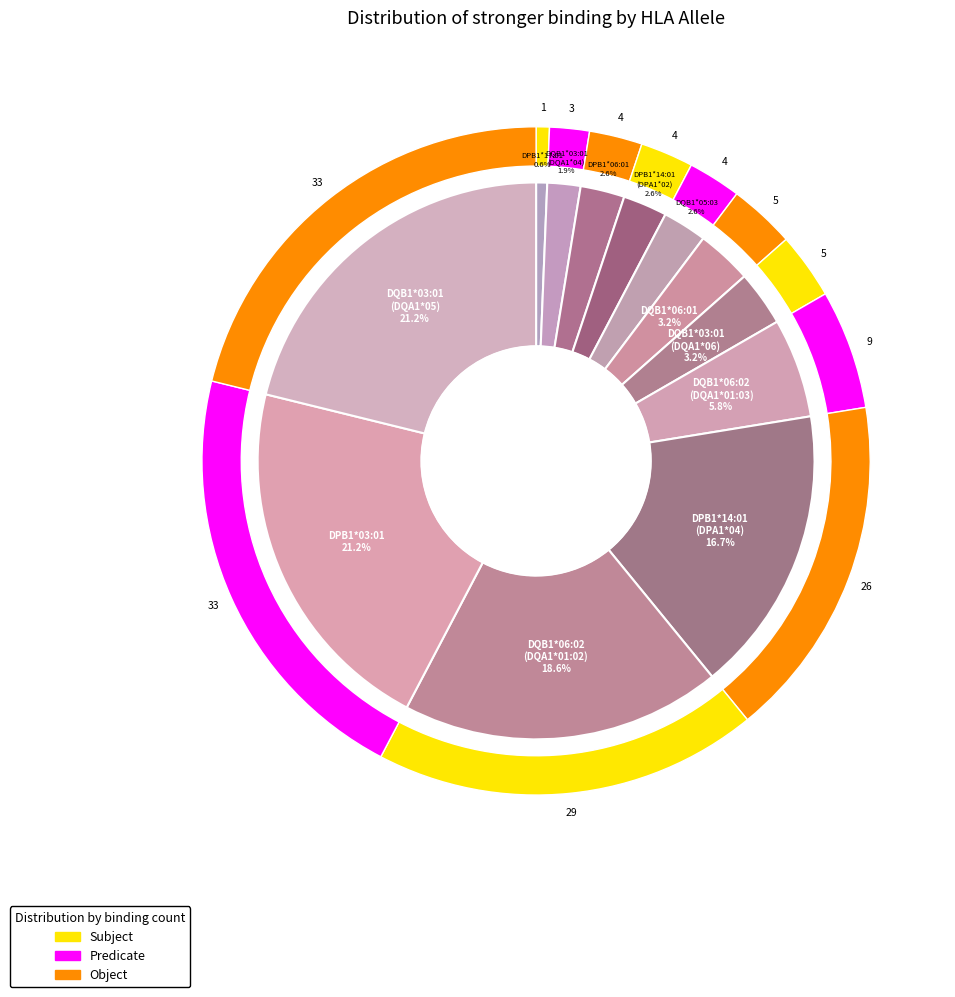

Which has a higher value, HLA-DQA1*05:01/DQB1*03:01 or HLA-DPA1*01:03/DPB1*03:01?

HLA-DQA1*05:01/DQB1*03:01